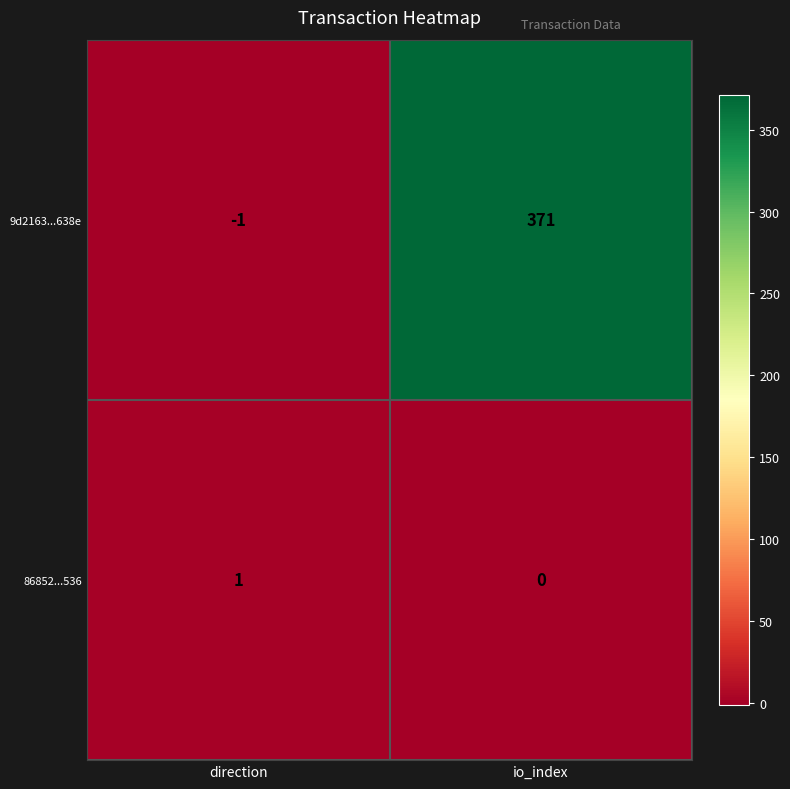

List the series in order of their peak value, lowest first.

86852...536, 9d2163...638e